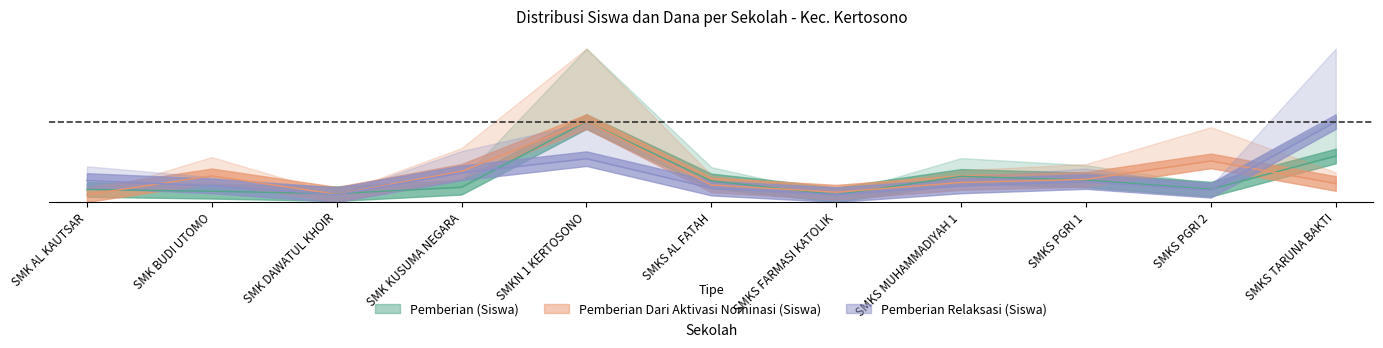

Reading left to right, extract all data points from this chart.

Pemberian (Siswa): 0.0	0.0	0.0	0.1	0.5	0.1	0.0	0.1	0.1	0.0	0.3
Pemberian Dari Aktivasi Nominasi (Siswa): 0.0	0.1	0.0	0.2	0.5	0.1	0.0	0.1	0.1	0.2	0.1
Pemberian Relaksasi (Siswa): 0.1	0.1	0.0	0.1	0.2	0.0	0.0	0.1	0.1	0.0	0.5